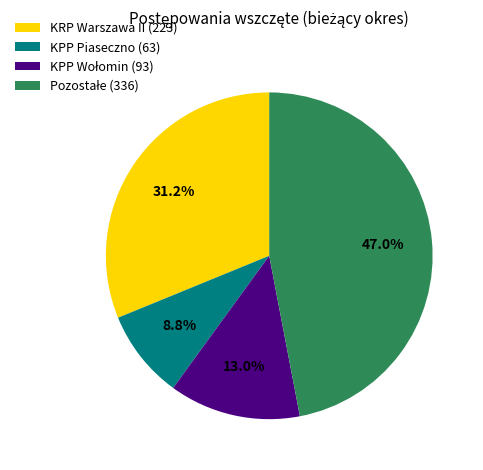

Is there any slice that represents more than half of the pie?

No